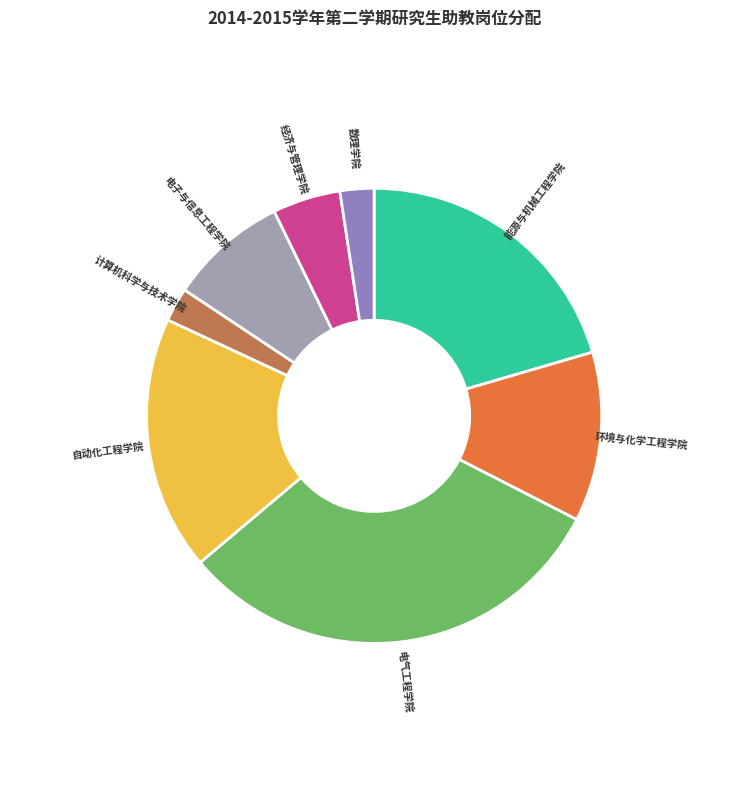

Which category has the biggest portion of the pie?

电气工程学院